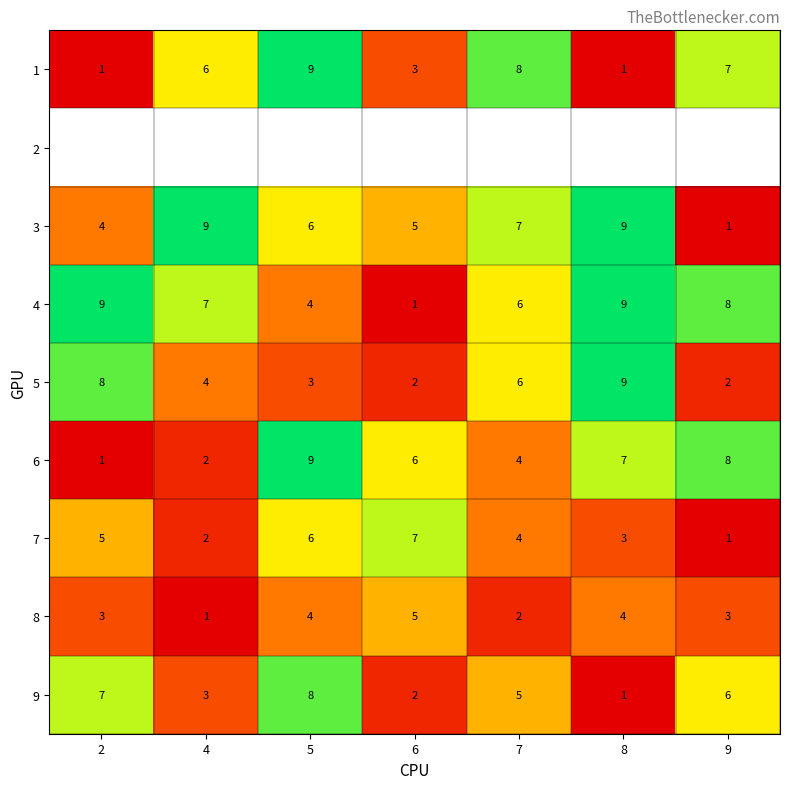

At which label does 8 reach its minimum?

4